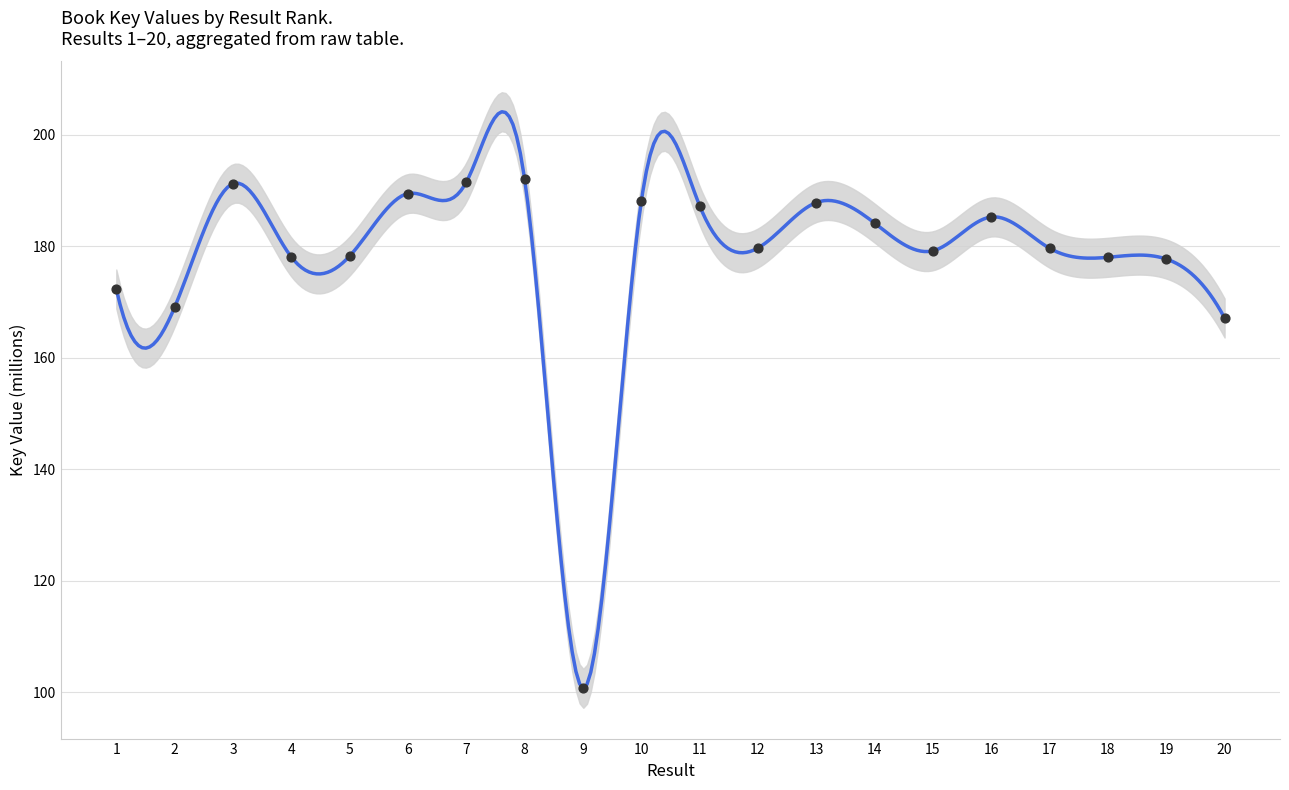

What is the change in value from 8 to 15?

-12.9